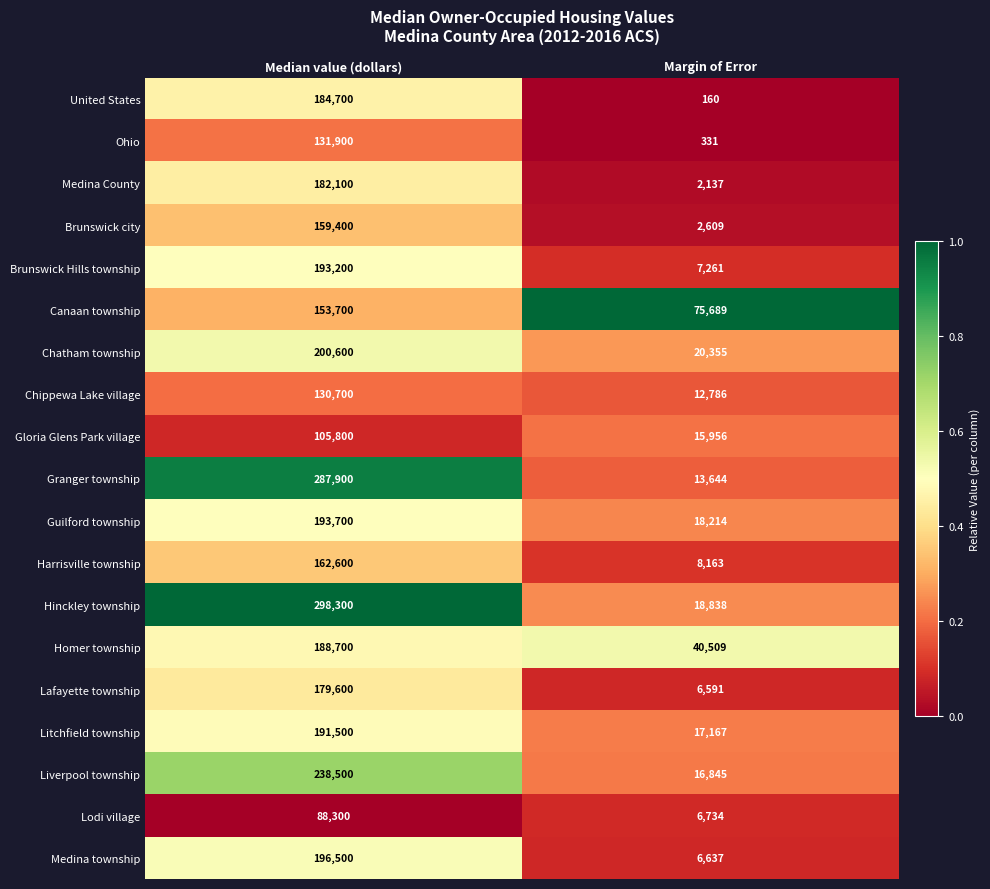

What is the lowest value of the Medina County series?

2137